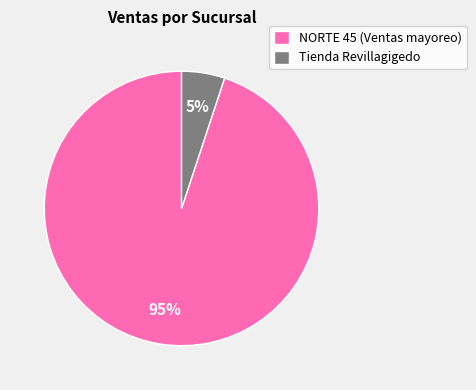

Between NORTE 45 (Ventas mayoreo) and Tienda Revillagigedo, which is larger?

NORTE 45 (Ventas mayoreo)